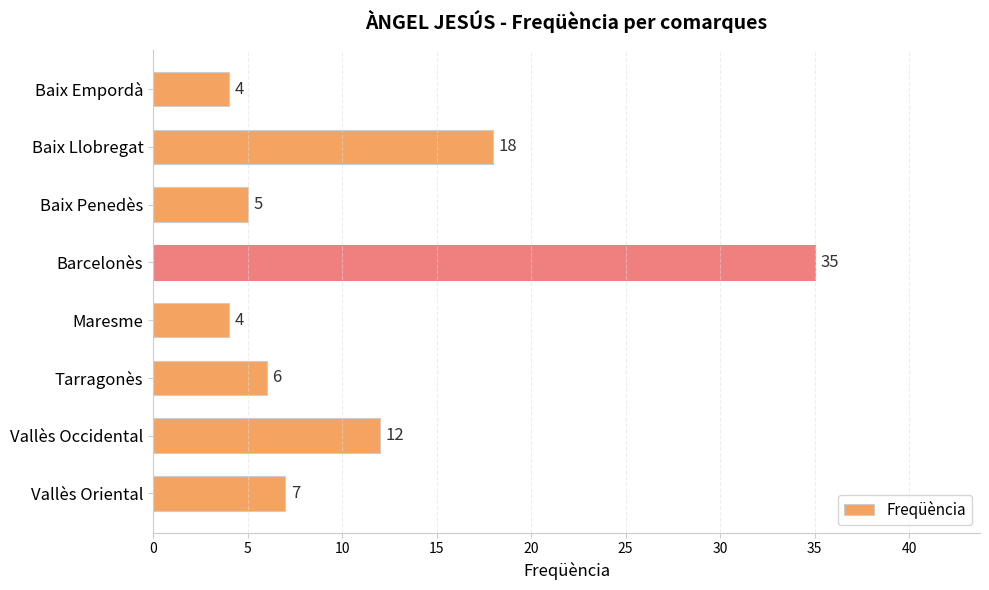

Reading top to bottom, list all the values displayed in this chart.

Baix Empordà=4	Baix Llobregat=18	Baix Penedès=5	Barcelonès=35	Maresme=4	Tarragonès=6	Vallès Occidental=12	Vallès Oriental=7